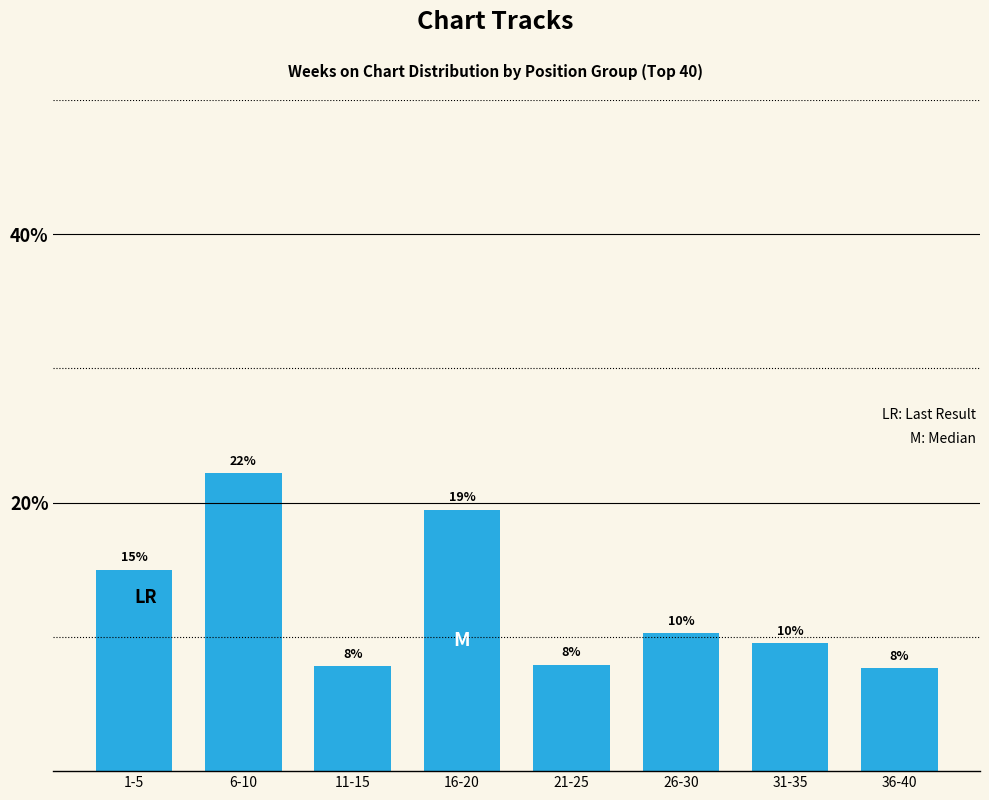

What is the label of the 1st bar from the left?

1-5